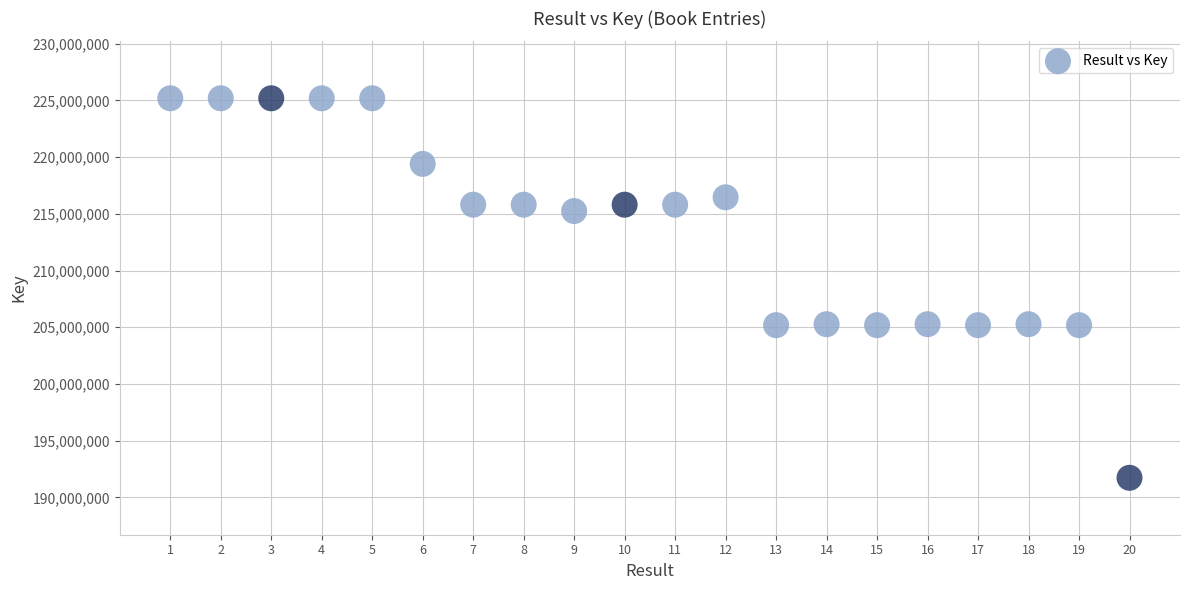

What is the range of X values (max minus min)?

19